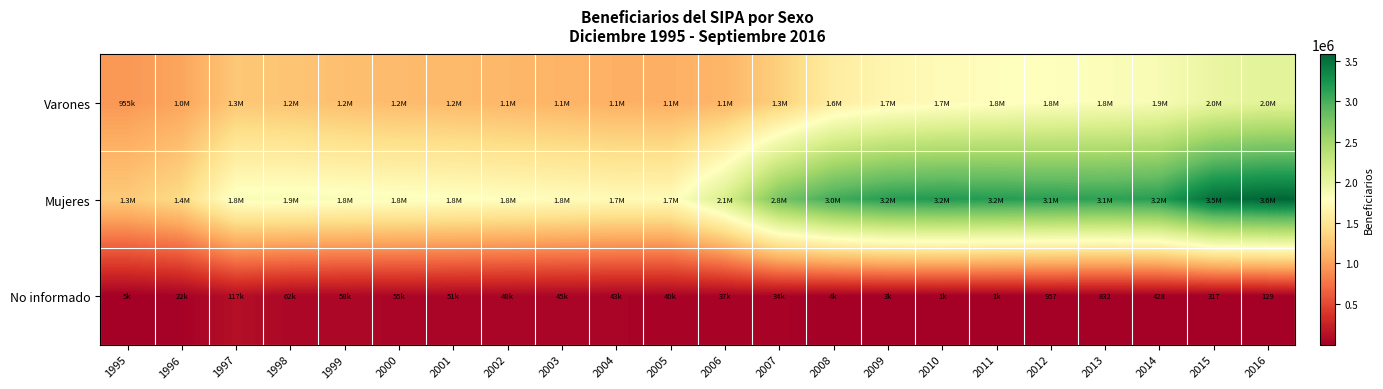

Is it true that No informado equals 129 at 2016?

True